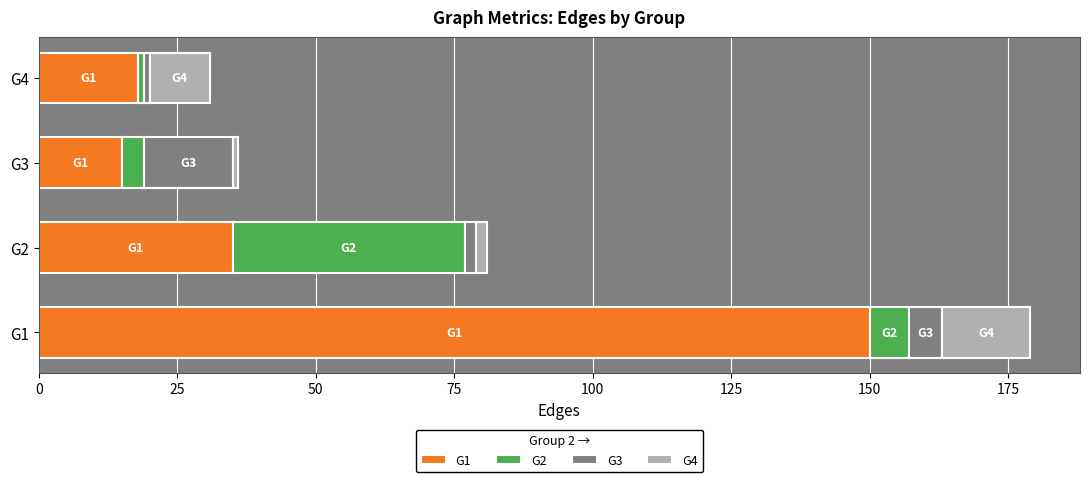

At which category is the sum across all series the highest?

G1